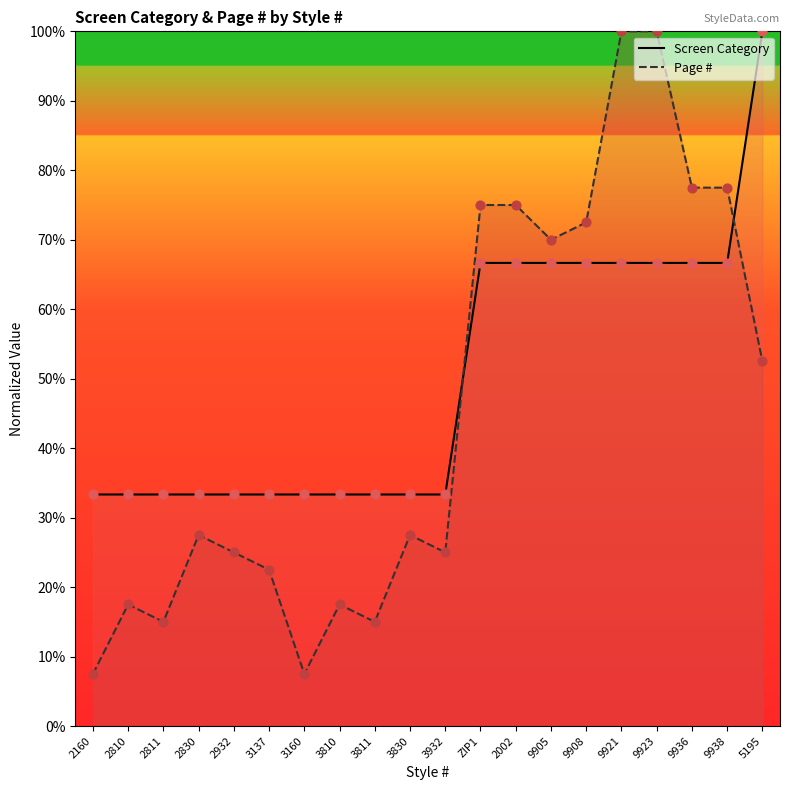

What are all the series names shown in the legend?

Screen Category, Page #